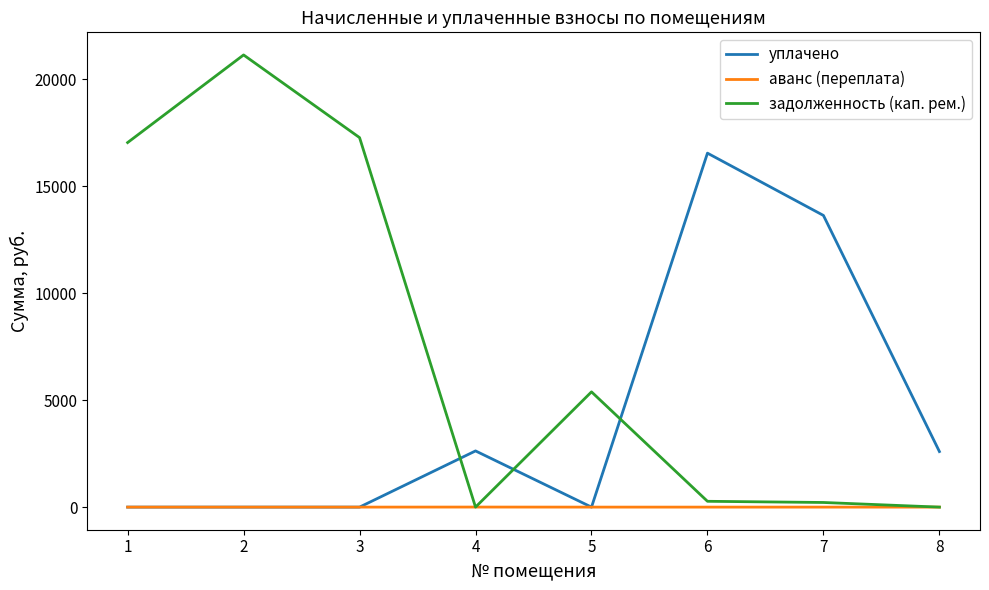

What is the sum of the уплачено values at 6 and 2?

16538.9